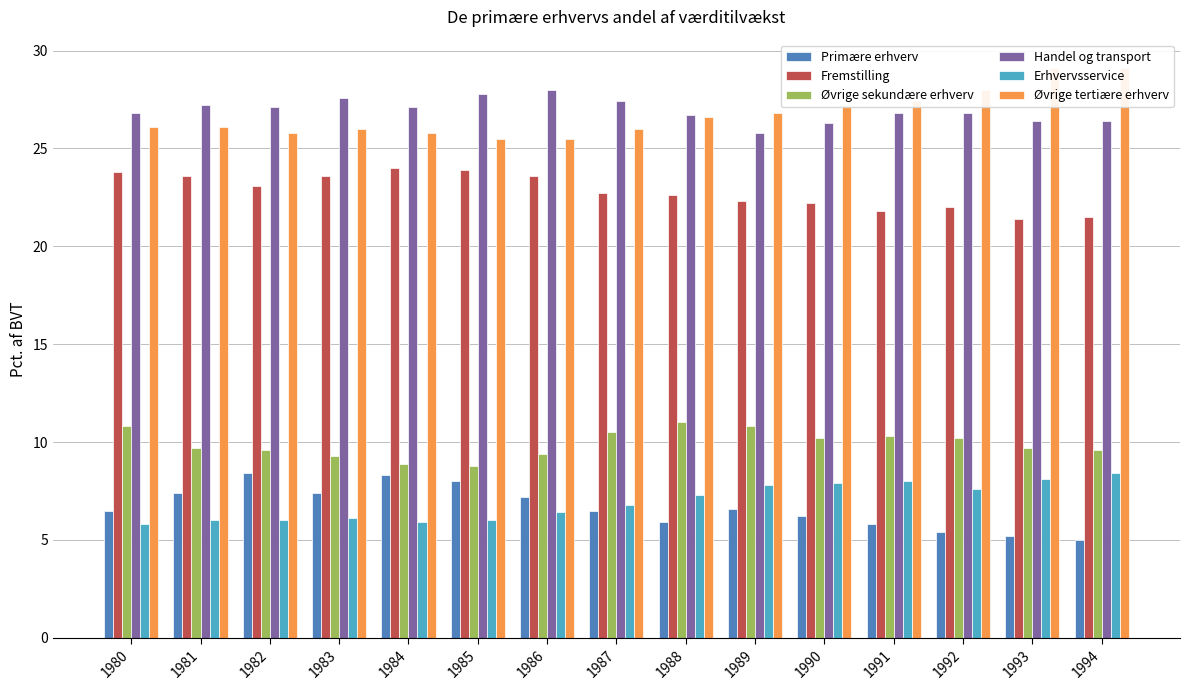

What is the difference between the Handel og transport values at 1982 and 1981?

0.1